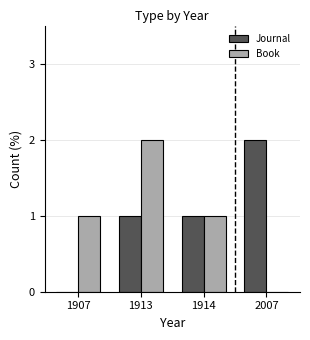

What is the spread (max minus min) of values at 1907?

1